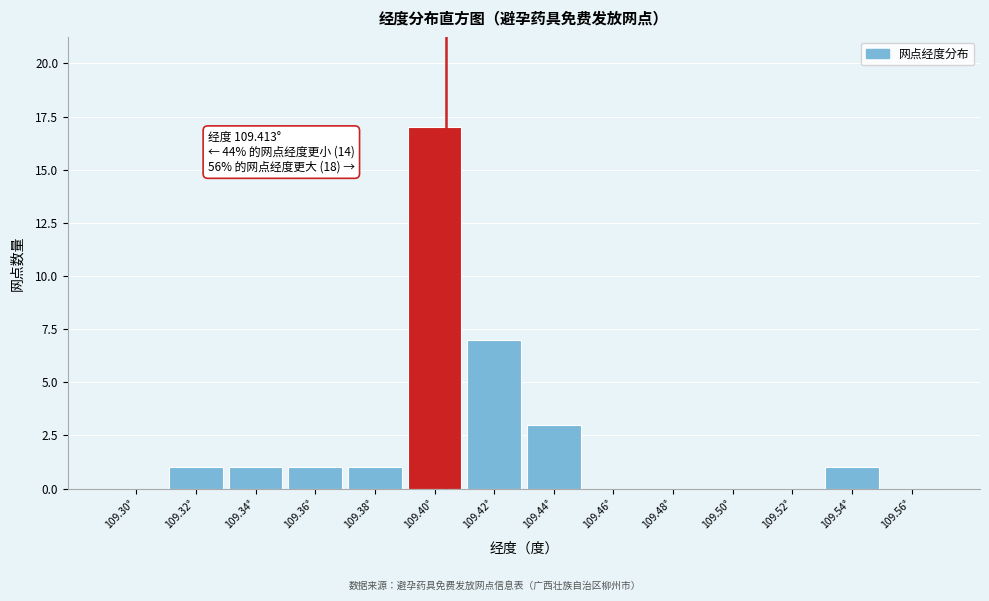

Reading left to right, what are all the values shown in this chart?

109.30°=0	109.32°=1	109.34°=1	109.36°=1	109.38°=1	109.40°=17	109.42°=7	109.44°=3	109.46°=0	109.48°=0	109.50°=0	109.52°=0	109.54°=1	109.56°=0